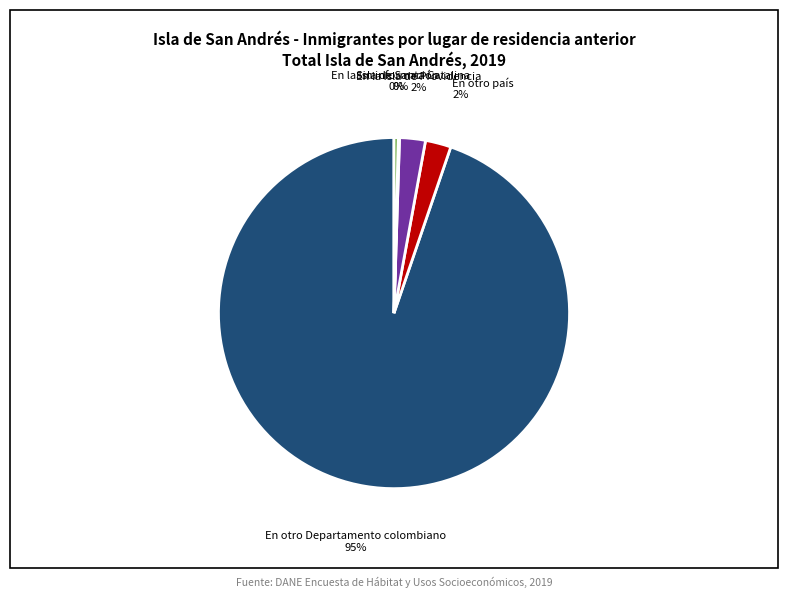

Is there any slice that represents more than half of the pie?

Yes